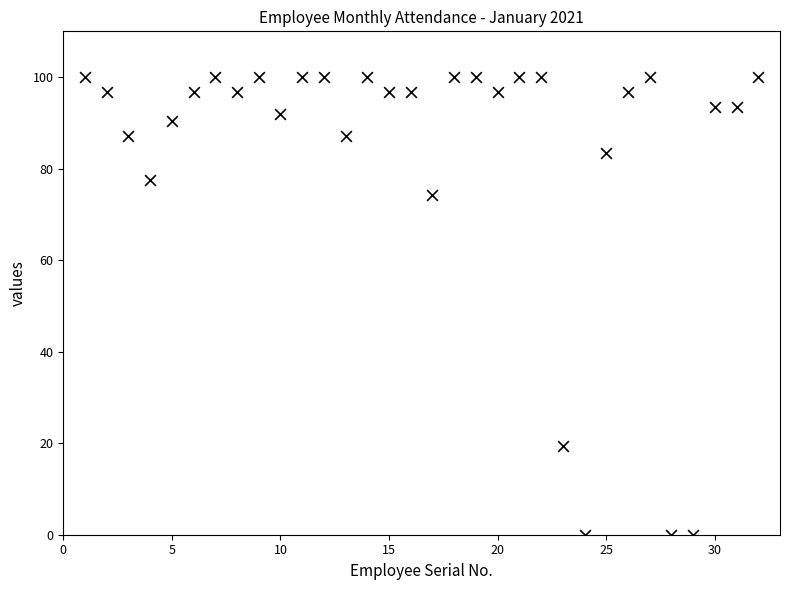

What Y value in the scatter plot is closest to 50?

74.2